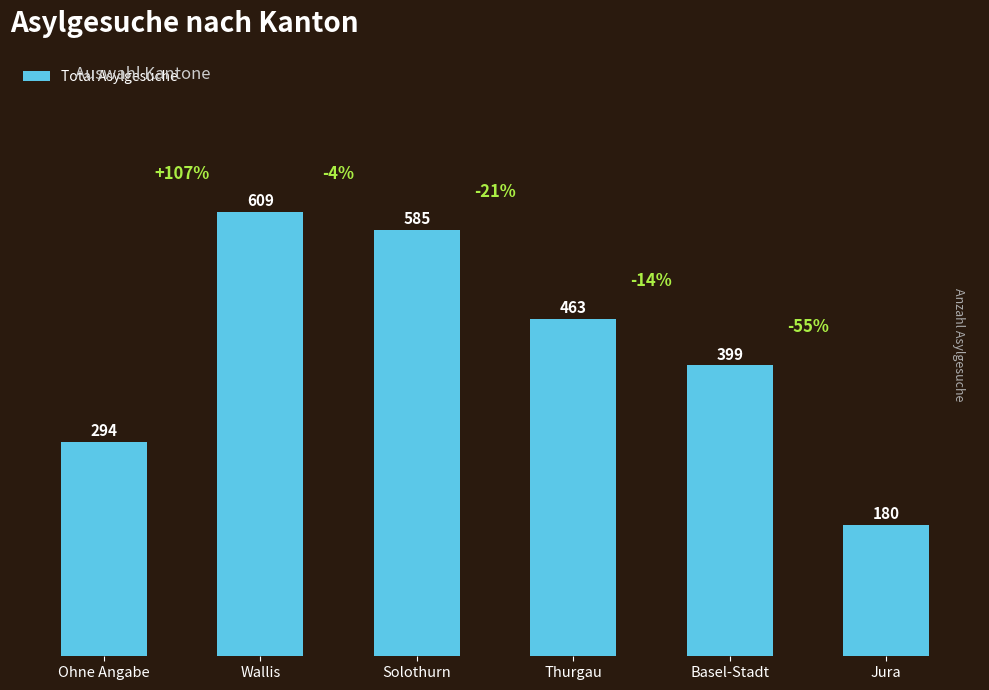

Which has a higher value, Thurgau or Basel-Stadt?

Thurgau